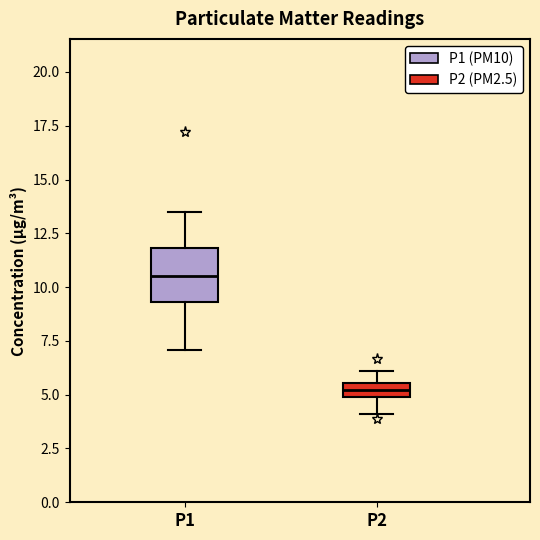

Which box is the tallest, from its lower edge to its upper edge?

P1